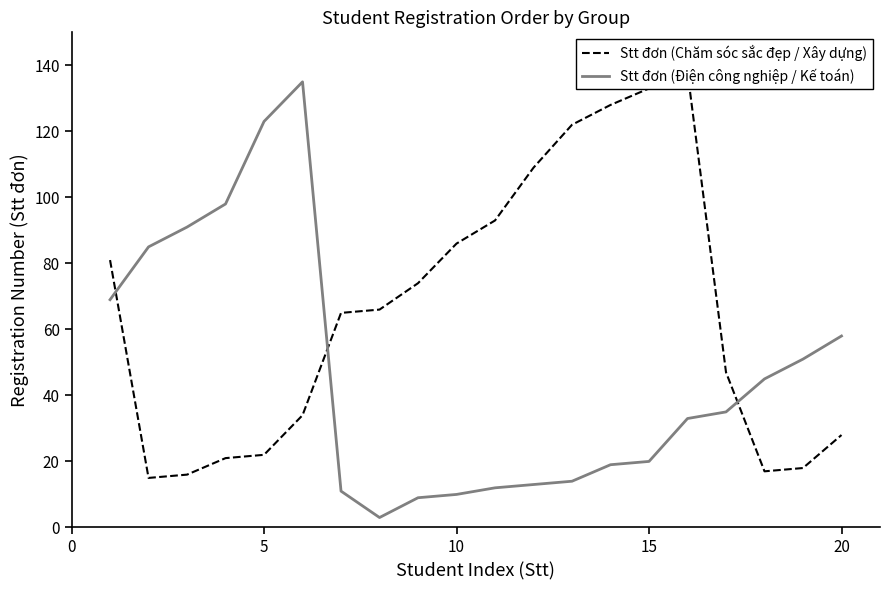

Rank the series by their average value, from lowest to highest.

Stt đơn (Điện công nghiệp / Kế toán), Stt đơn (Chăm sóc sắc đẹp / Xây dựng)